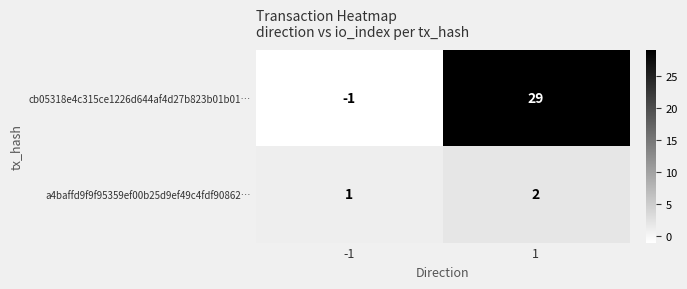

Between -1 and 1, which series saw the biggest shift?

cb05318e4c315ce1226d644af4d27b823b01b01…